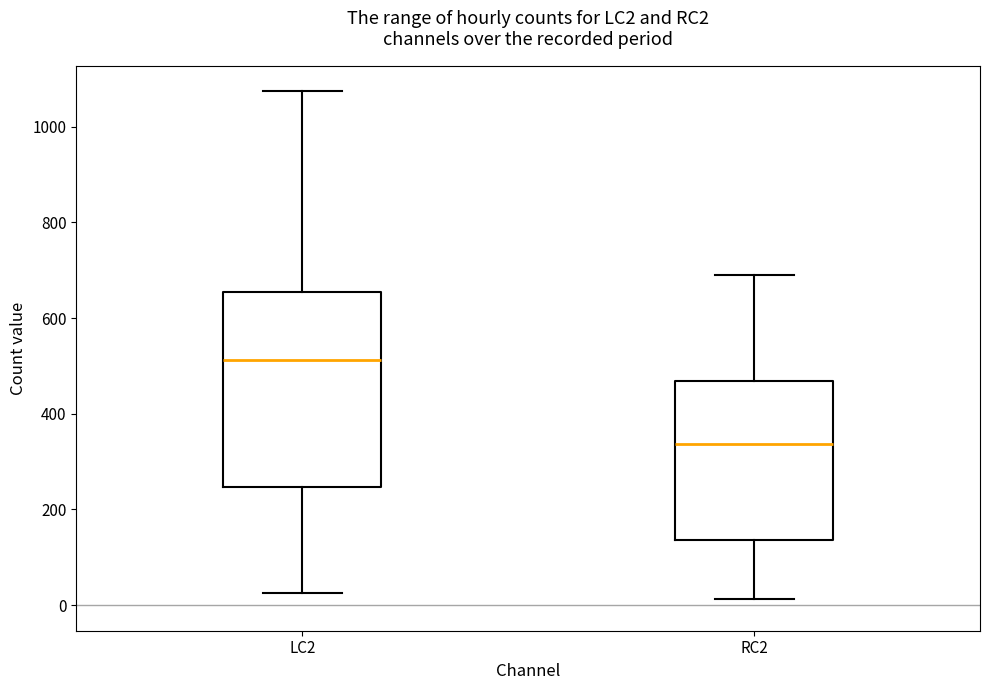

Which box has the highest median line?

LC2